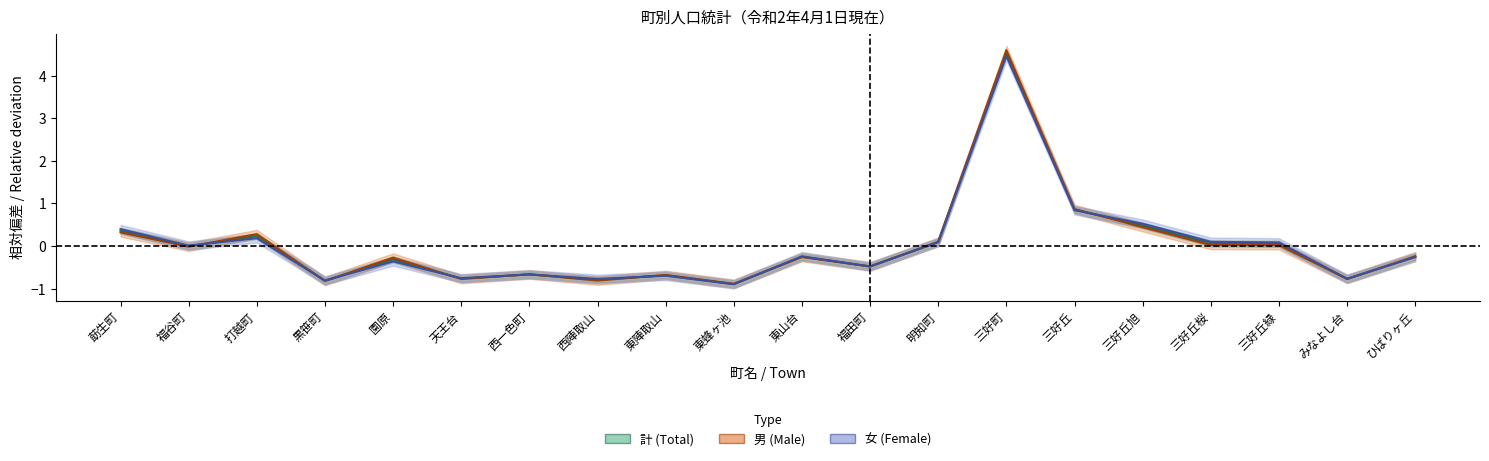

List the labels in order of 男 (center) value, largest first.

三好町, 三好丘, 三好丘旭, 莇生町, 打越町, 明知町, 三好丘桜, 三好丘緑, 福谷町, ひばりヶ丘, 東山台, 園原, 福田町, 西一色町, 東陣取山, 天王台, みなよし台, 西陣取山, 黒笹町, 東蜂ヶ池